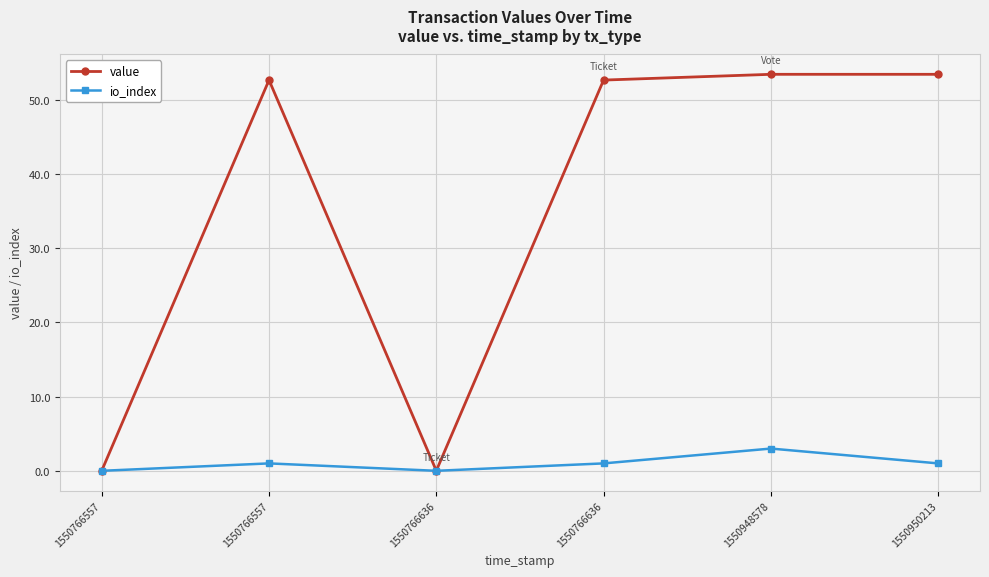

At how many categories does at least one series exceed 22?

4